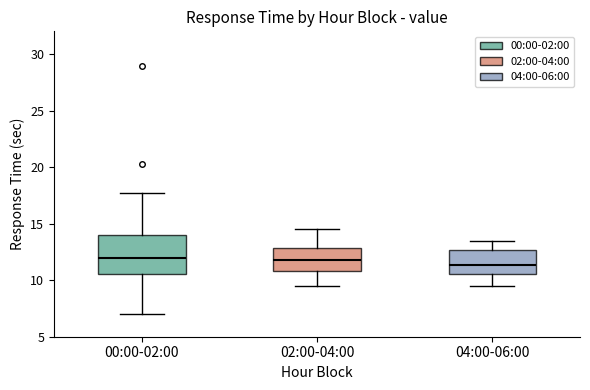

Comparing the boxes themselves (not the whiskers), which one is the tallest?

00:00-02:00